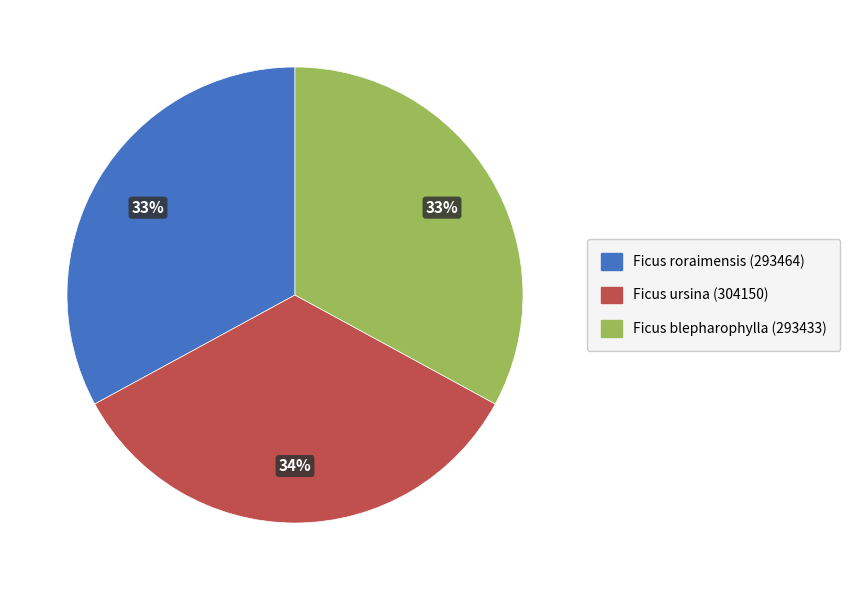

What is the largest slice in the pie chart?

Ficus ursina (304150)